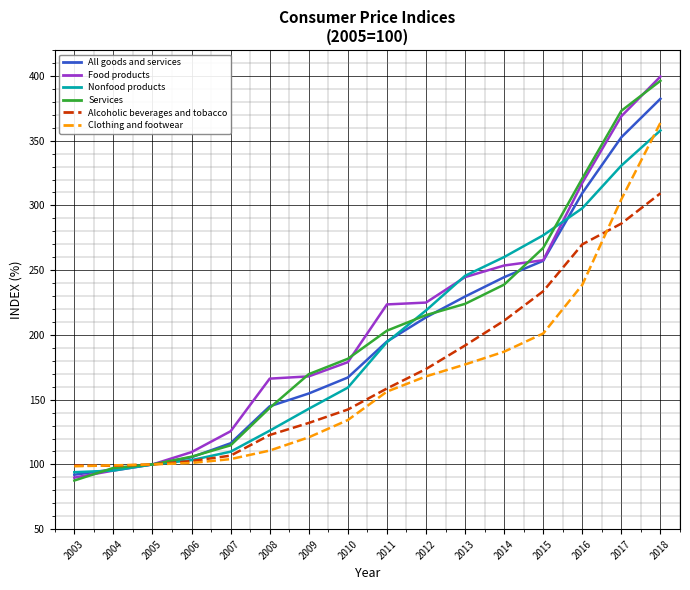

At how many categories does at least one series exceed 155?

11